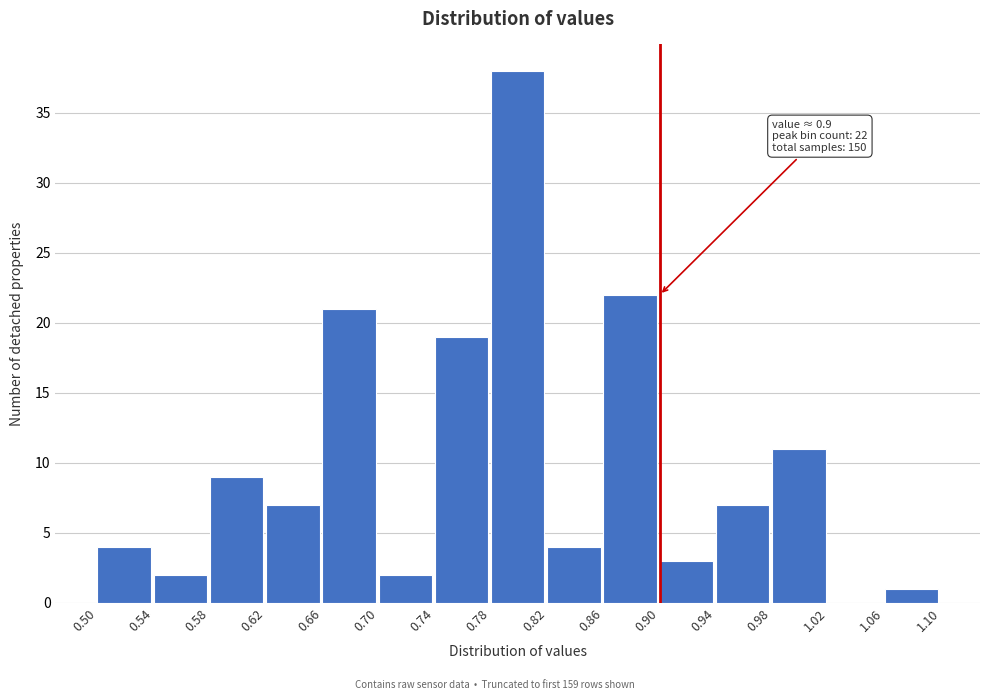

Over which range of the x-axis is the bar tallest?

0.78 to 0.82